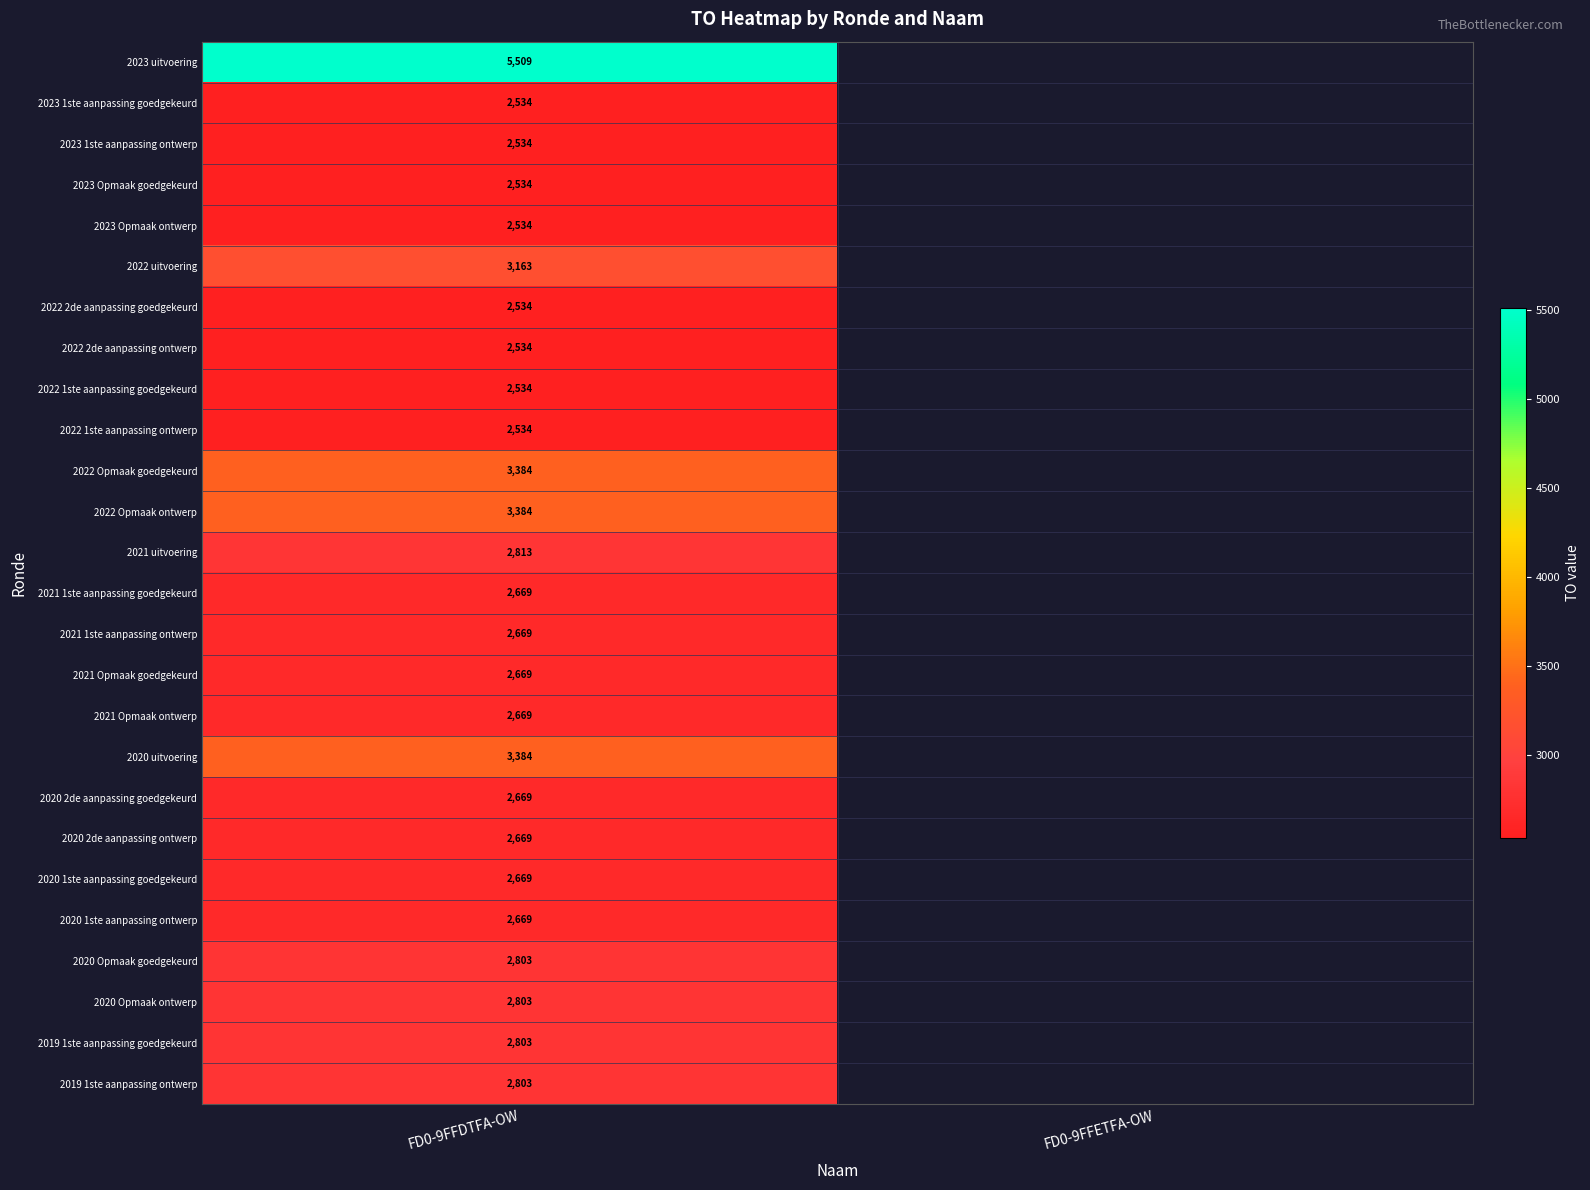

Is it true that 2021 uitvoering equals 1840 at FD0-9FFDTFA-OW?

False